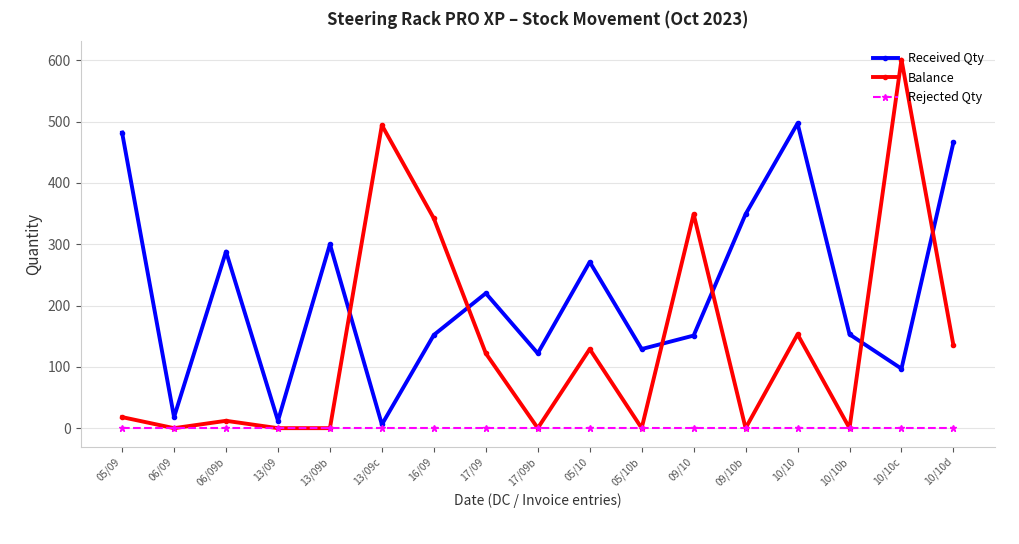

What position from the right is 05/10?

8